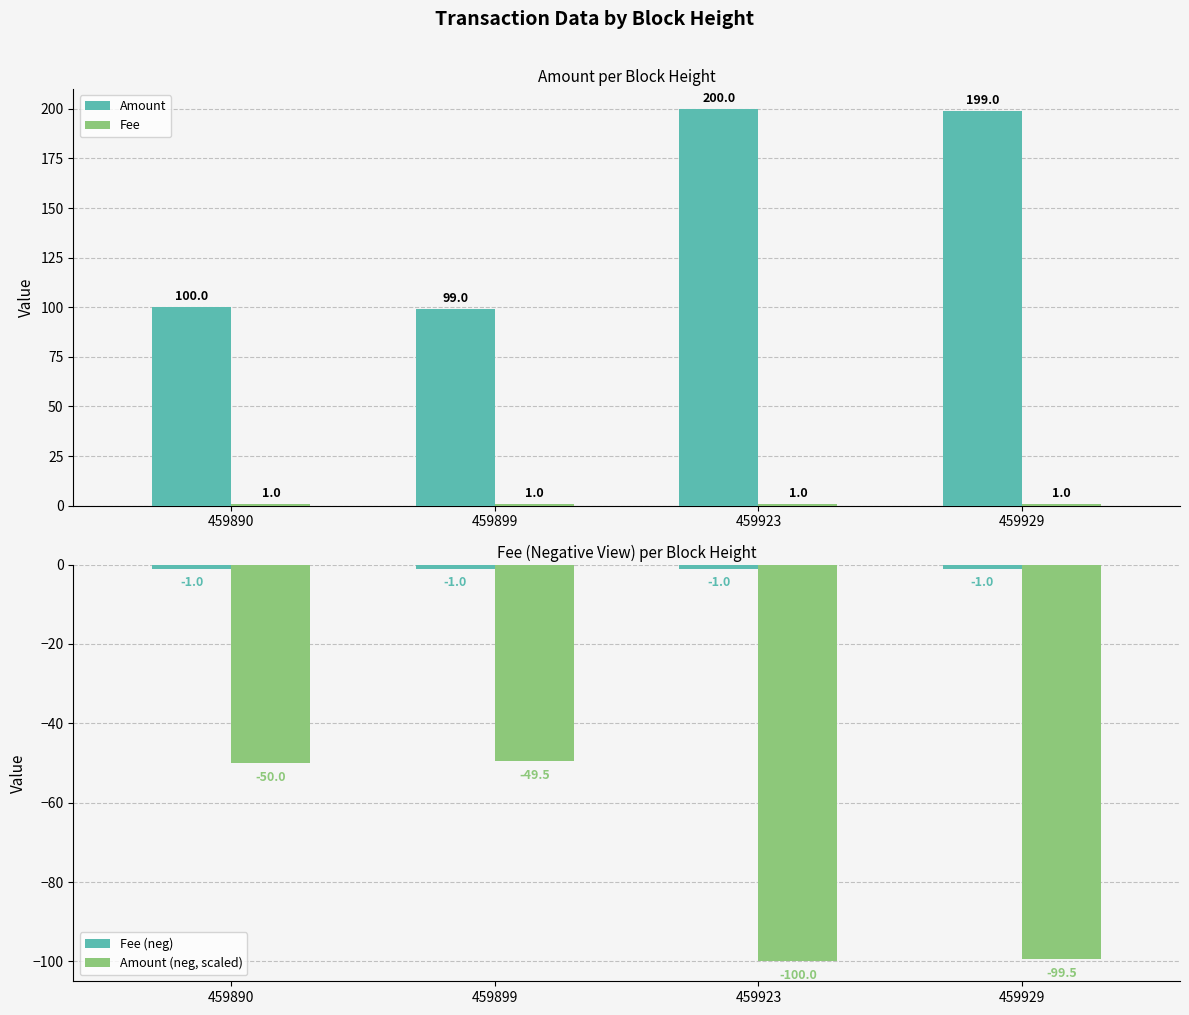

Reading left to right, extract all data points from this chart.

Amount: 459890=100.0	459899=99.0	459923=200.0	459929=199.0
Fee: 459890=1.0	459899=1.0	459923=1.0	459929=1.0
Fee (neg): 459890=-1.0	459899=-1.0	459923=-1.0	459929=-1.0
Amount (neg, scaled): 459890=-50.0	459899=-49.5	459923=-100.0	459929=-99.5